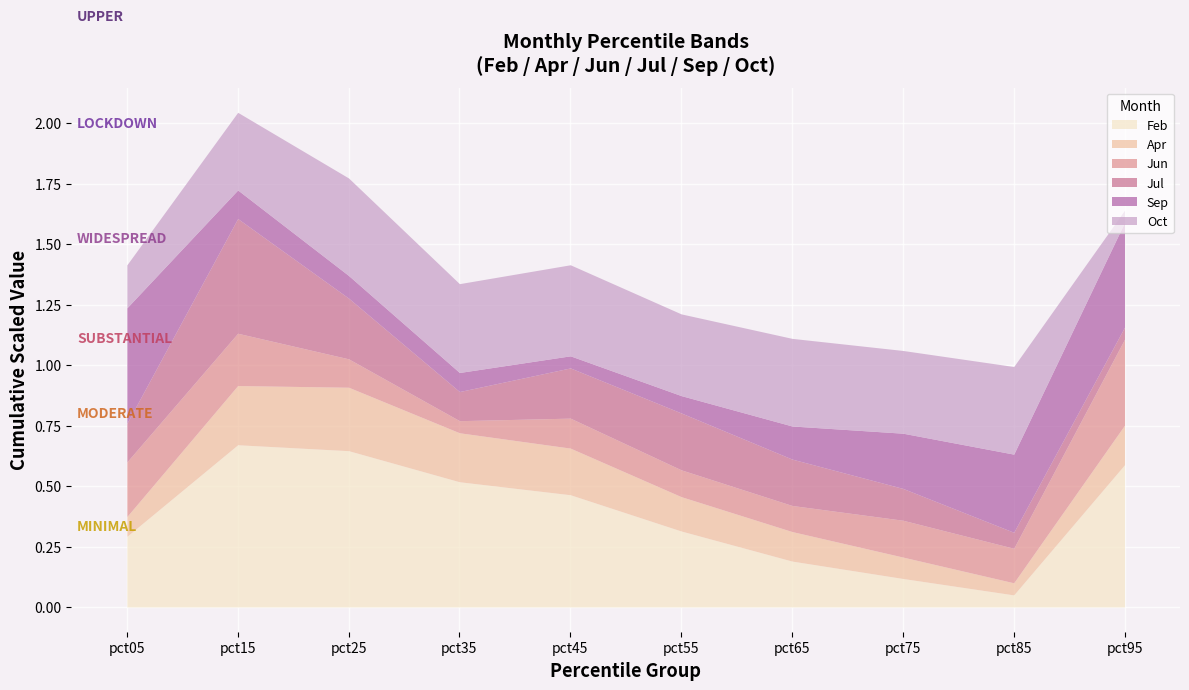

What are all the series names shown in the legend?

Feb, Apr, Jun, Jul, Sep, Oct